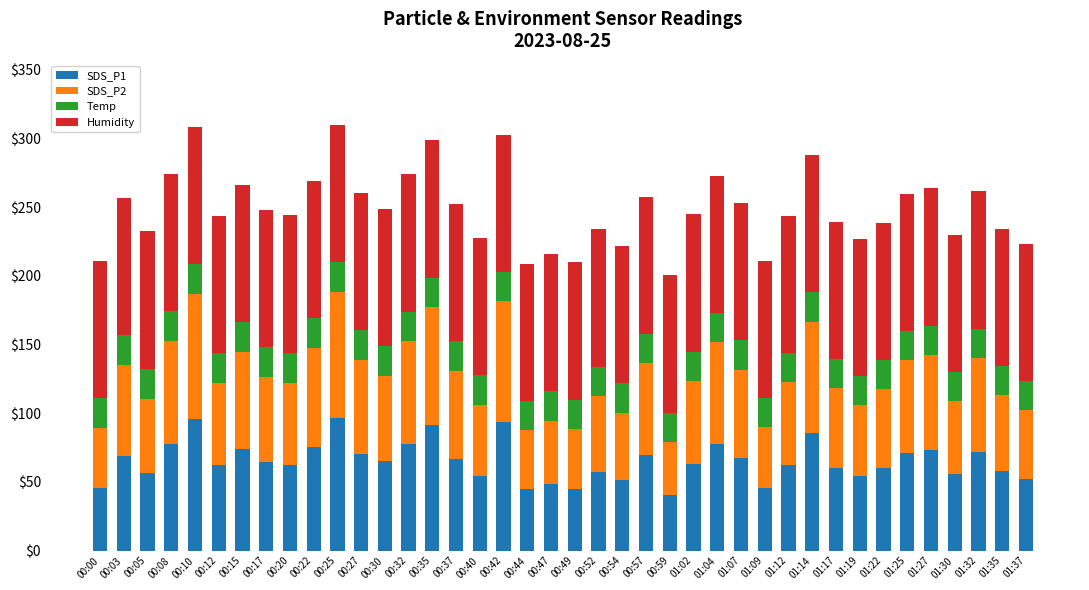

What is the total value across all series at 01:35?

234.4